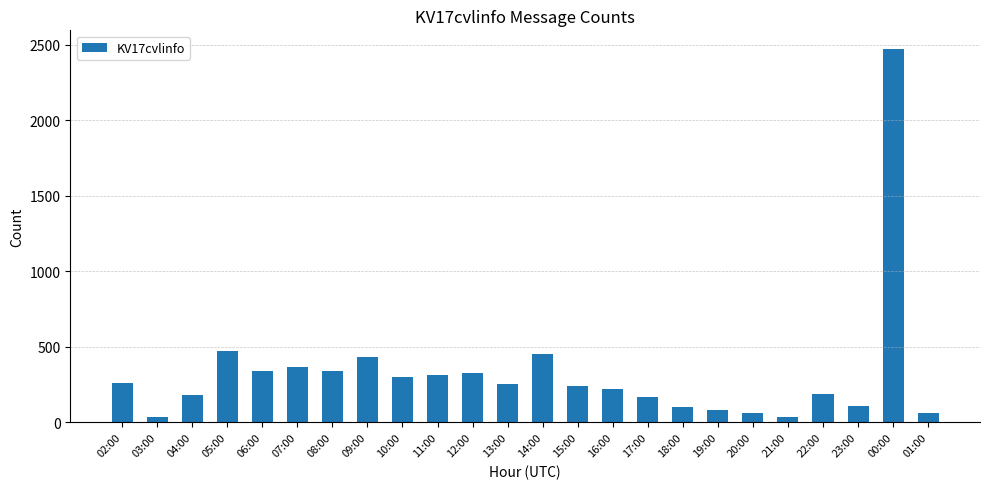

What is the value of the 24th bar from the left?

61